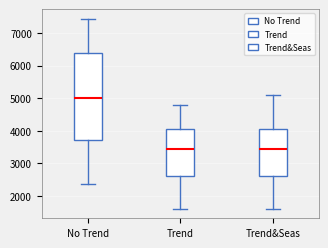

Reading left to right, read every box against the y-axis: the position of its median line, the range the box covers, and the ends of its whiskers. The values are not printed on the chart, so give them approximately, as read against the axis.

No Trend: median 5000, box 3700 to 6400, whiskers 2300 to 7400
Trend: median 3400, box 2600 to 4100, whiskers 1600 to 4800
Trend&Seas: median 3400, box 2600 to 4100, whiskers 1600 to 5100